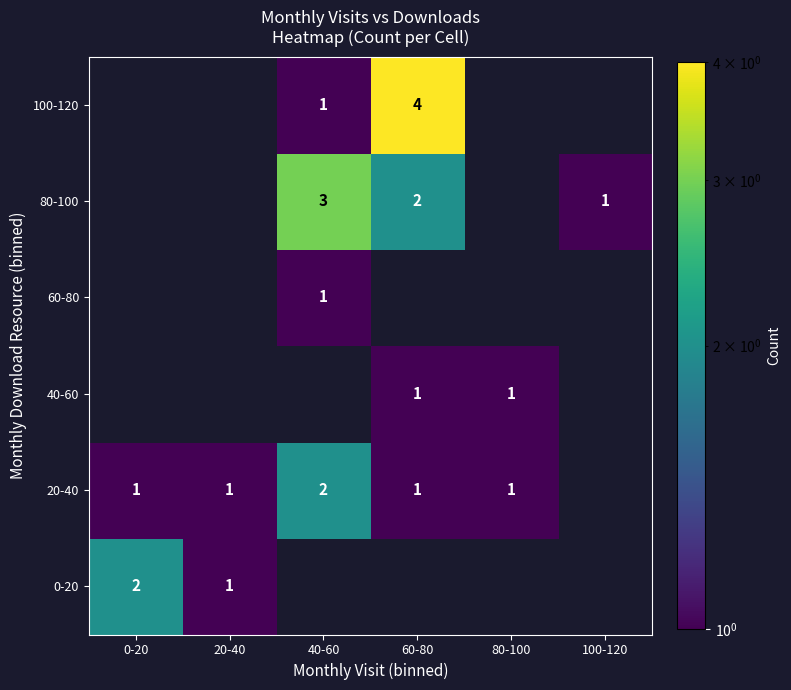

Between 80-100 and 0-20, which is larger?

0-20